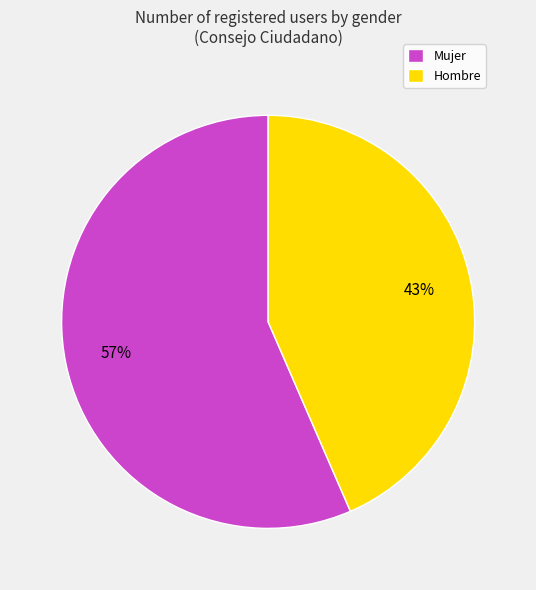

Between Hombre and Mujer, which is larger?

Mujer